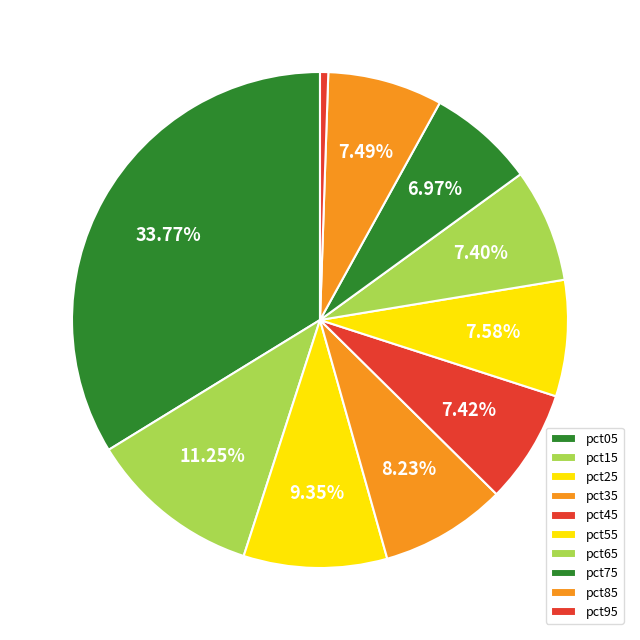

Is there a majority slice in this chart?

No